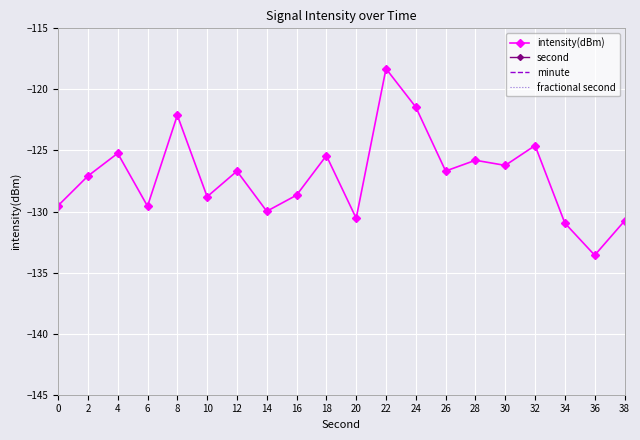

What is the value of the intensity(dBm) point at the 13th from the left?

-121.5